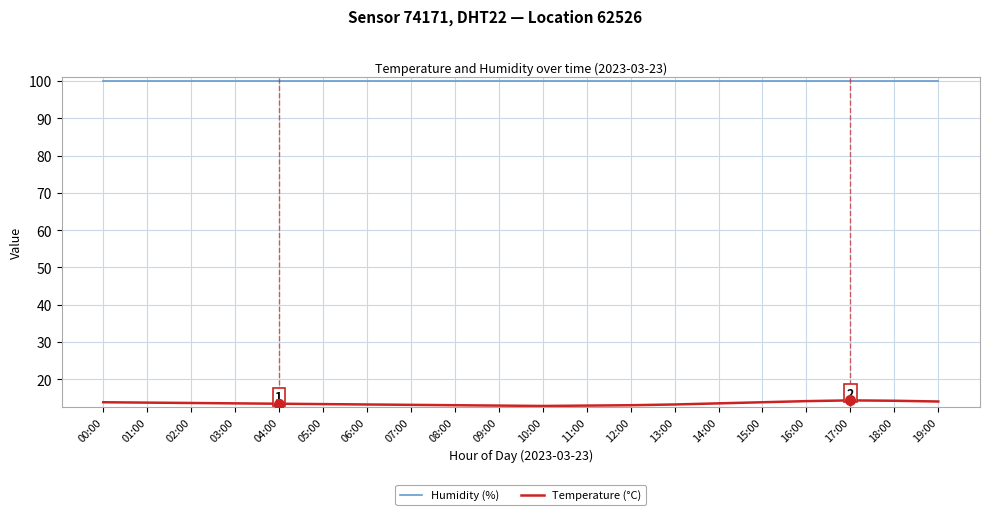

Is the value of Humidity (%) at 06:00 greater than the value of Temperature (°C) at 03:00?

Yes